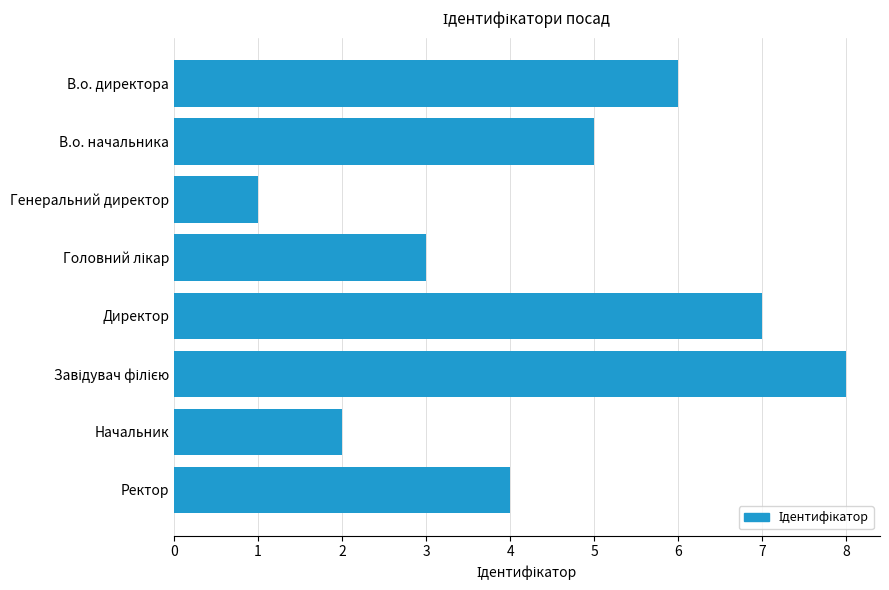

What value does the data have at В.о. начальника?

5